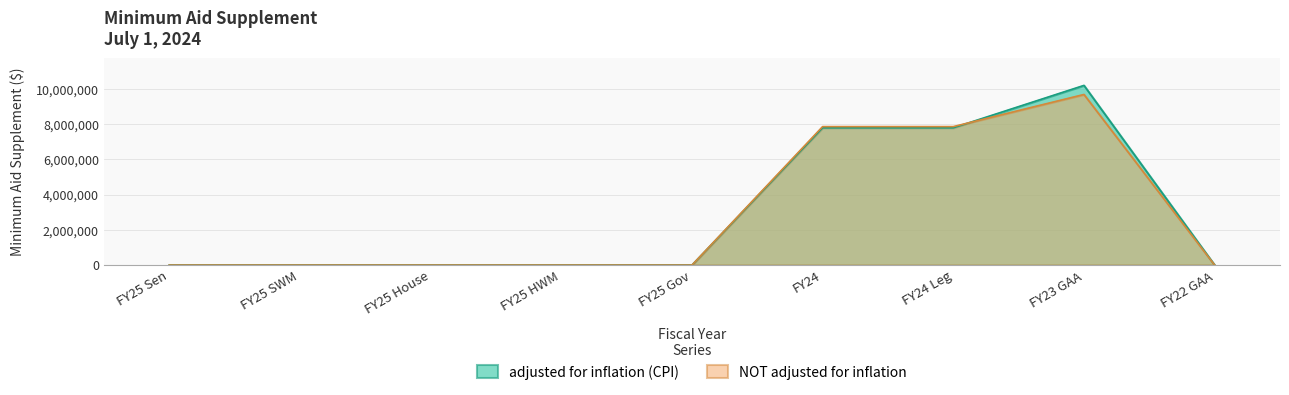

What are all the series names shown in the legend?

adjusted for inflation (CPI), NOT adjusted for inflation